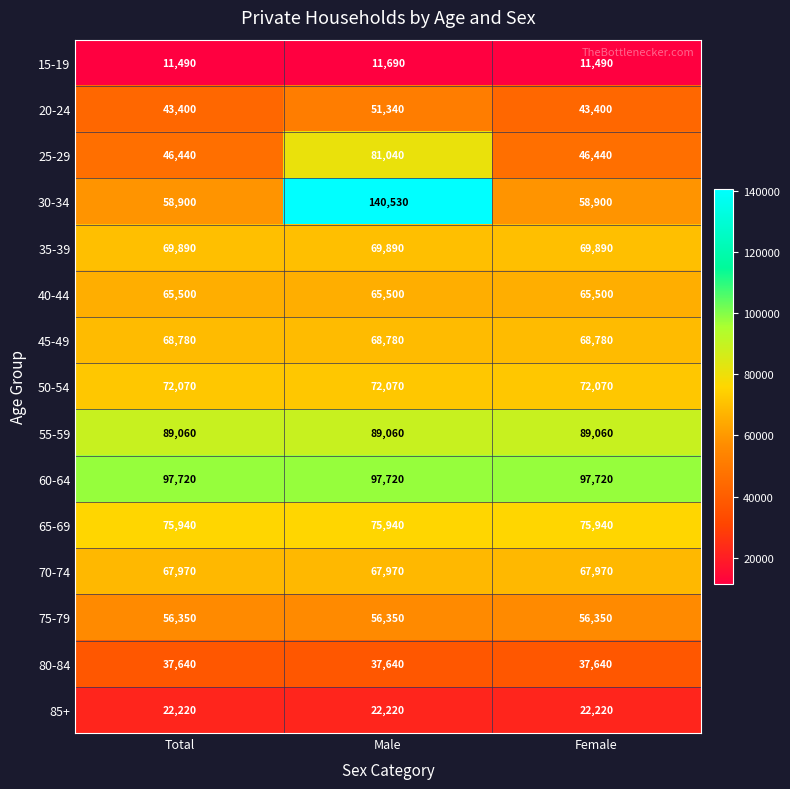

How many categories are shown in the chart?

3